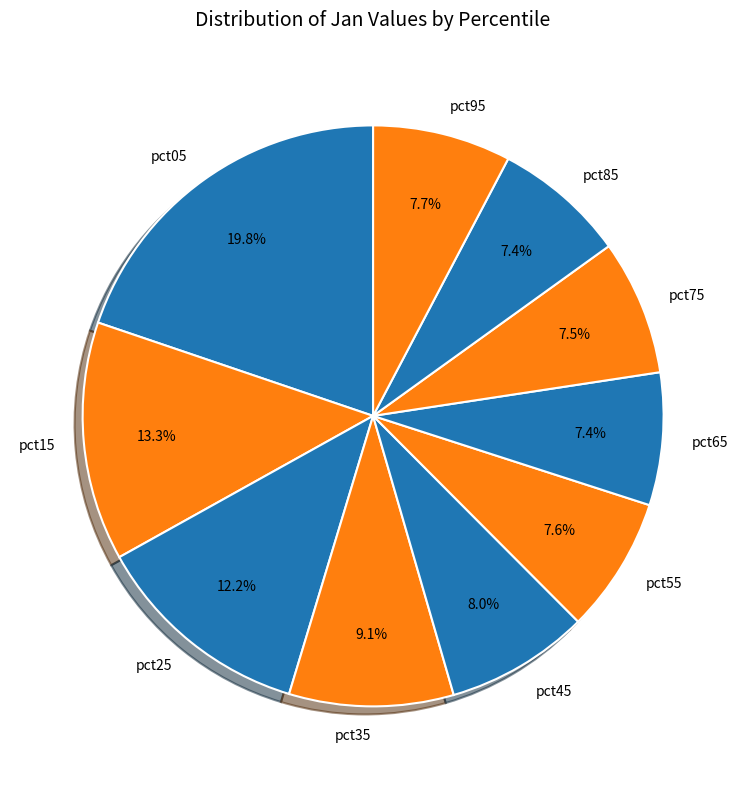

Between pct15 and pct75, which is larger?

pct15